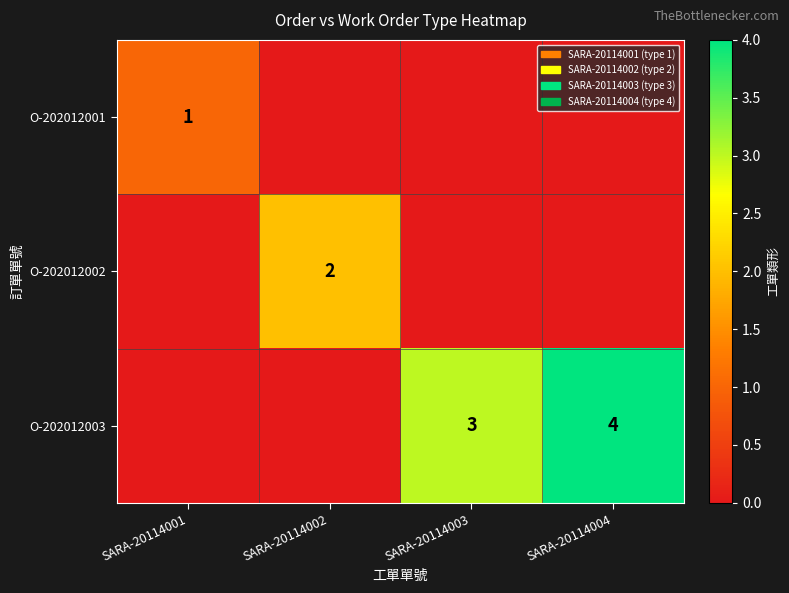

What is the sum of the O-202012003 values at SARA-20114003 and SARA-20114004?

7